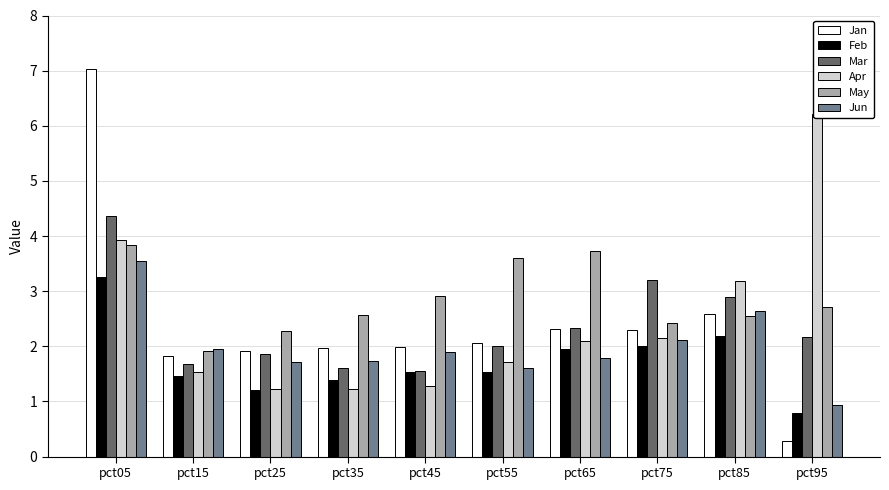

Reading left to right, list all the values displayed in this chart.

Jan: 7.0	1.8	1.9	2.0	2.0	2.1	2.3	2.3	2.6	0.3
Feb: 3.3	1.5	1.2	1.4	1.5	1.5	2.0	2.0	2.2	0.8
Mar: 4.4	1.7	1.9	1.6	1.6	2.0	2.3	3.2	2.9	2.2
Apr: 3.9	1.5	1.2	1.2	1.3	1.7	2.1	2.2	3.2	6.2
May: 3.8	1.9	2.3	2.6	2.9	3.6	3.7	2.4	2.5	2.7
Jun: 3.5	2.0	1.7	1.7	1.9	1.6	1.8	2.1	2.6	0.9